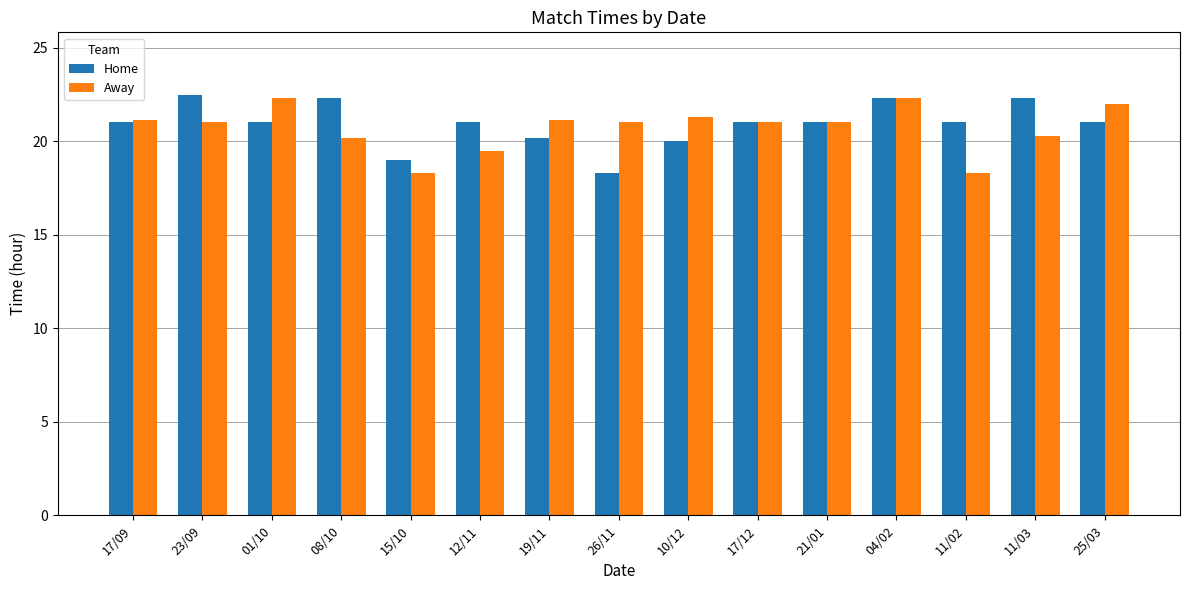

What is the value of the Home bar at the 5th from the left?

19.0